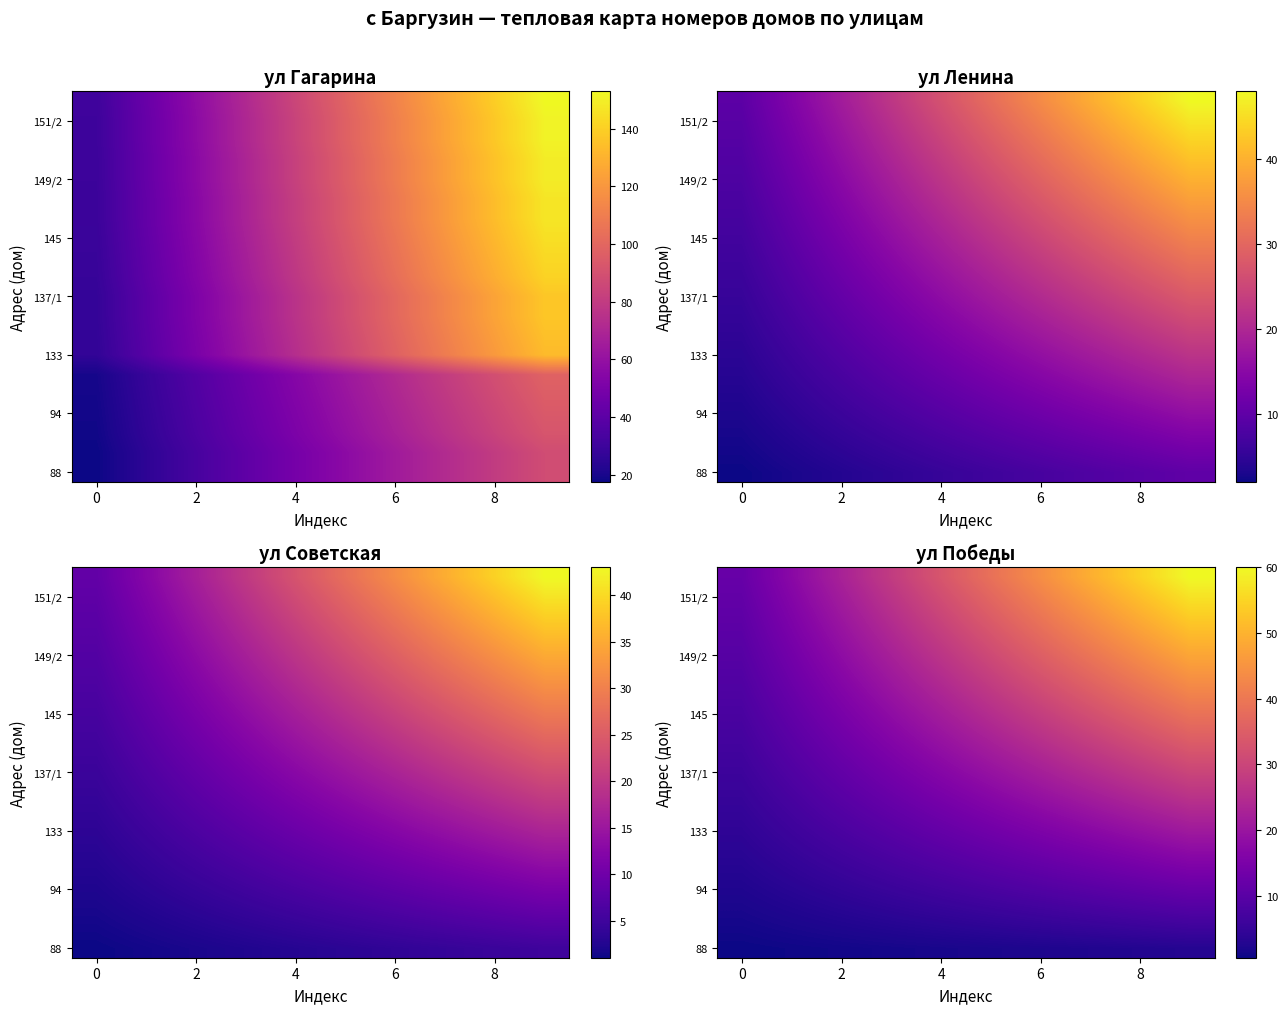

Which label corresponds to the largest value in the chart?

9